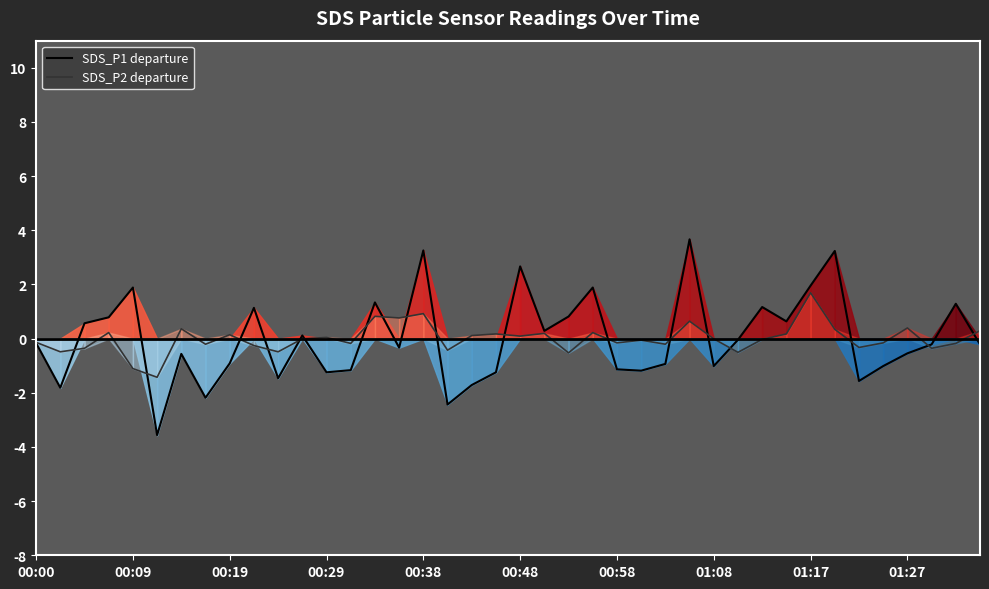

What is the minimum value for SDS_P1 departure?

-3.6